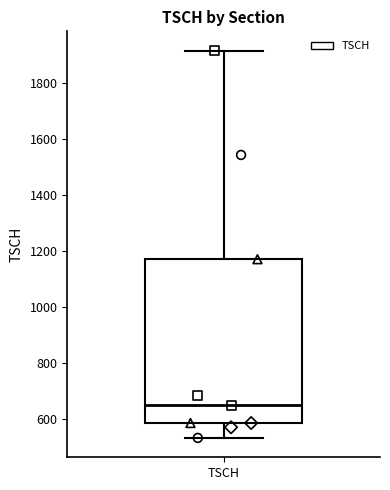

Transcribe this box plot: give where the median line is, the range the box spans, and where the two whiskers end, as read against the y-axis. The values are not printed on the chart, so give them approximately, as read against the axis.

median 640, box 580 to 1180, whiskers 540 to 1920